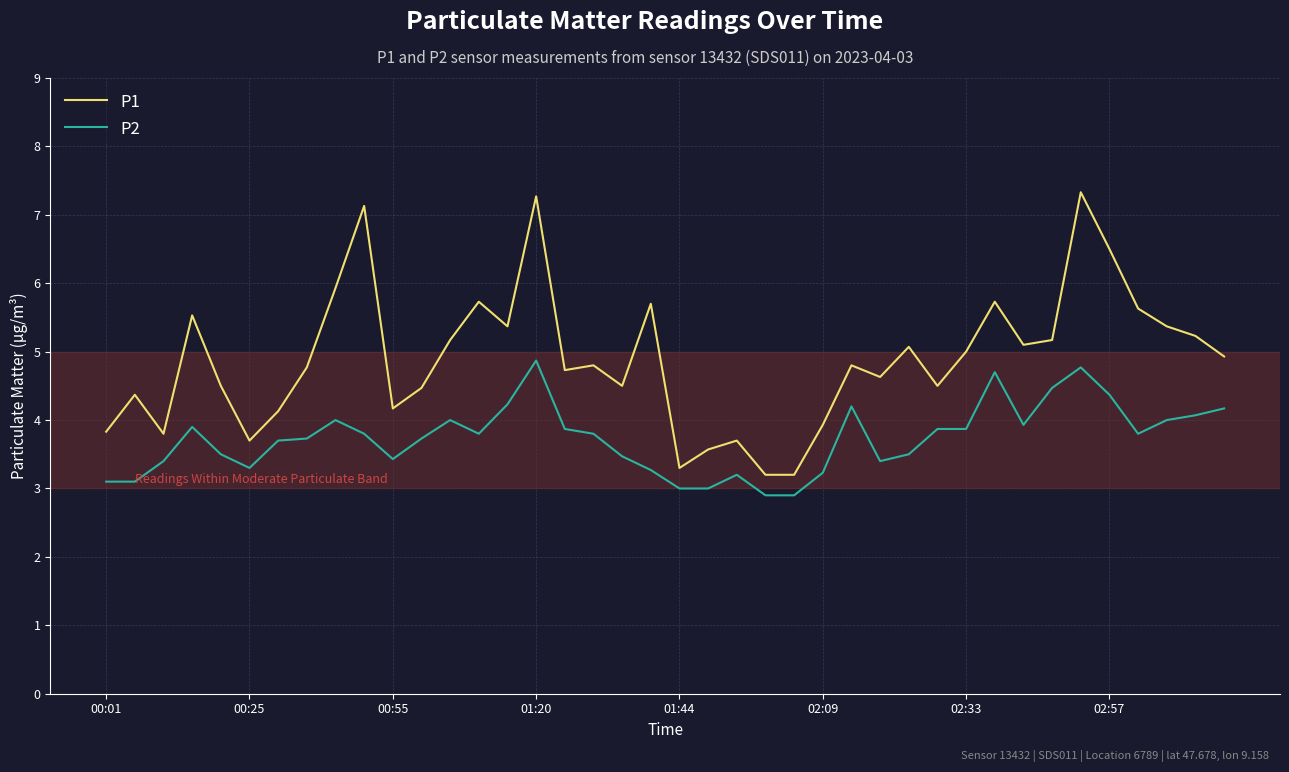

True or false: P2 and P1 intersect in this chart.

False